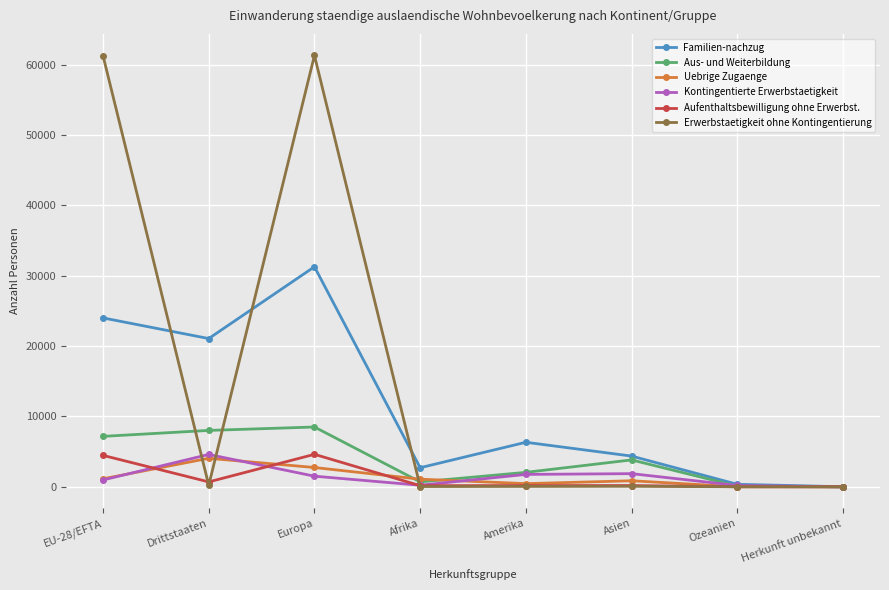

What is the sum of the Kontingentierte Erwerbstaetigkeit values at Herkunft unbekannt and Afrika?

229